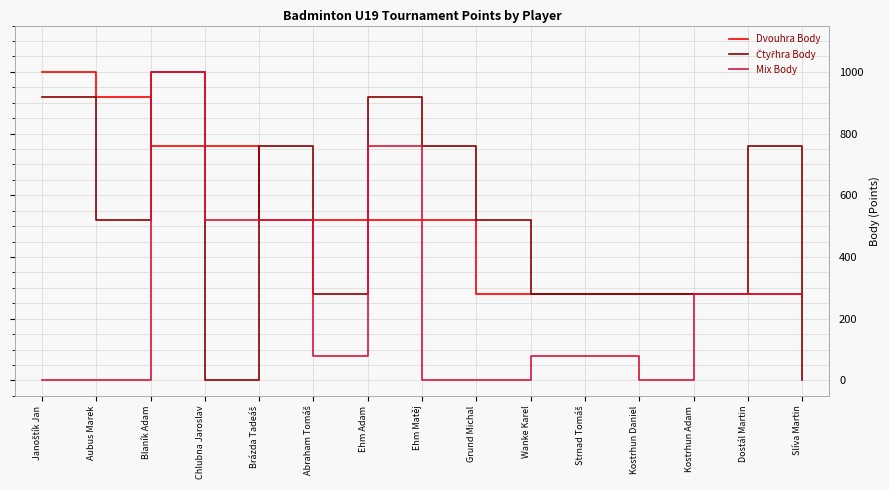

How many lines are shown in the chart?

3